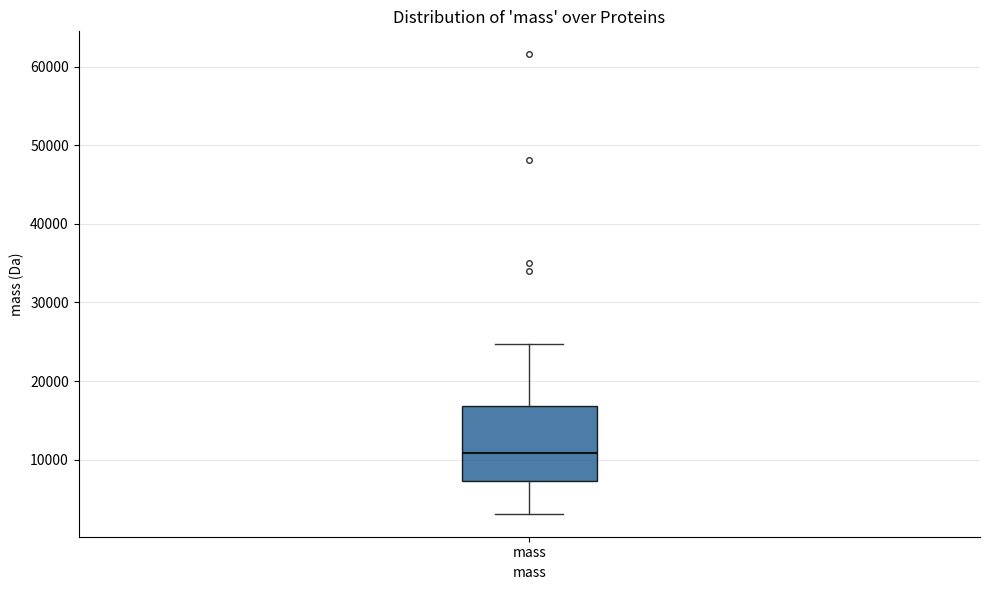

Read this box plot against the y-axis: the position of the median line, the range covered by the box, and the ends of both whiskers. The values are not printed on the chart, so give them approximately, as read against the axis.

median 11000, box 7000 to 17000, whiskers 3000 to 25000